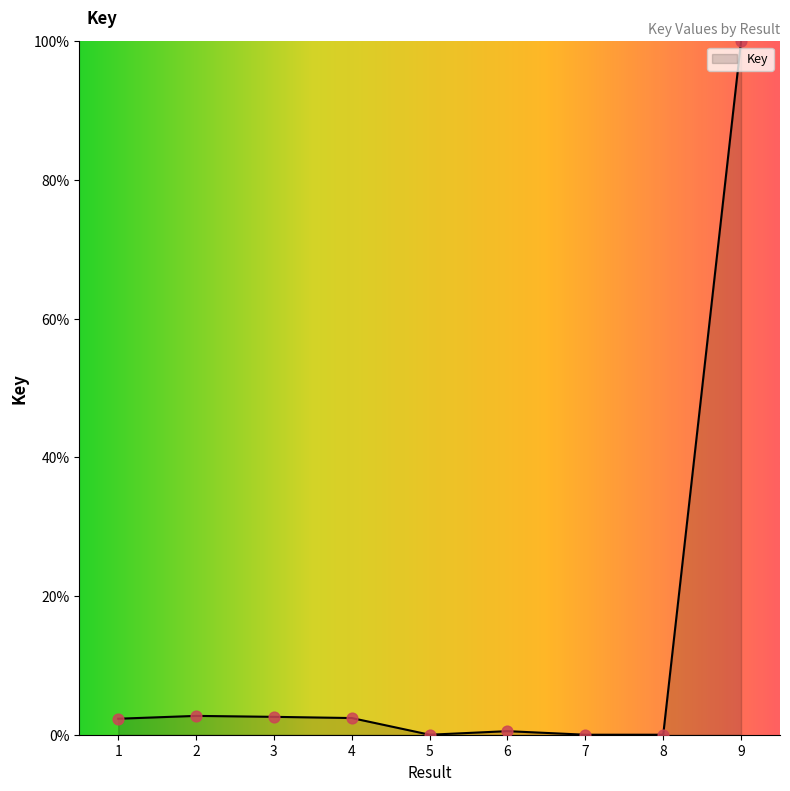

What is the change in value from 3 to 5?

-2.6